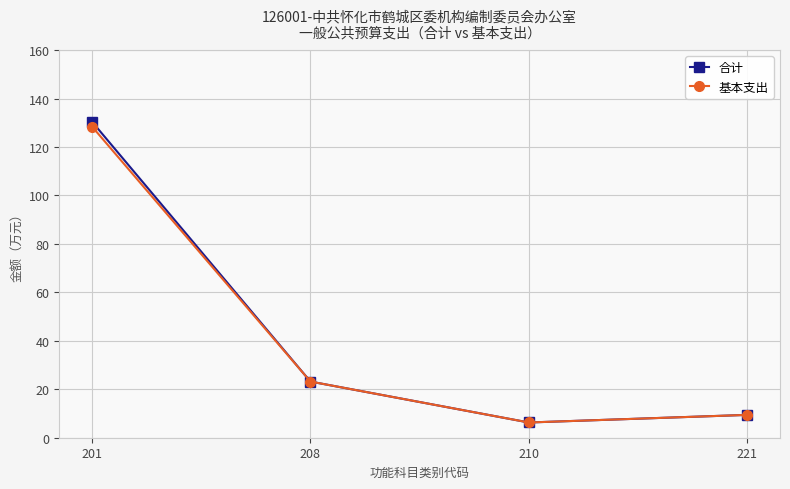

True or false: 合计 has more than 1 points higher than both neighbors.

False